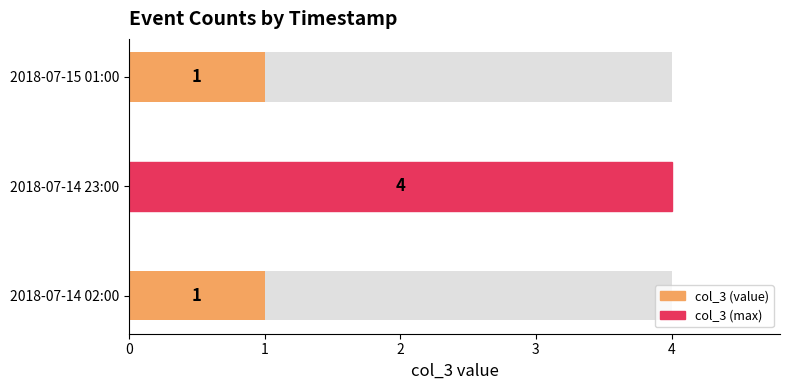

What is the value of the 1st bar from the left?

1